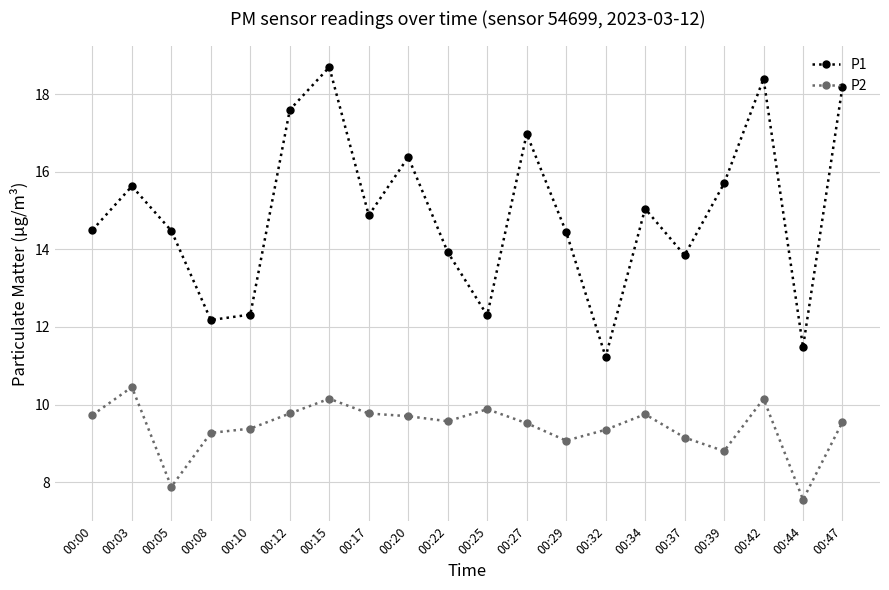

Which series has the widest spread of values?

P1